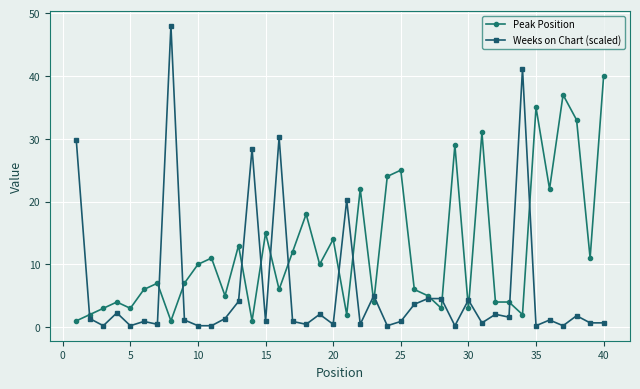

What is the greatest value displayed?

48.0